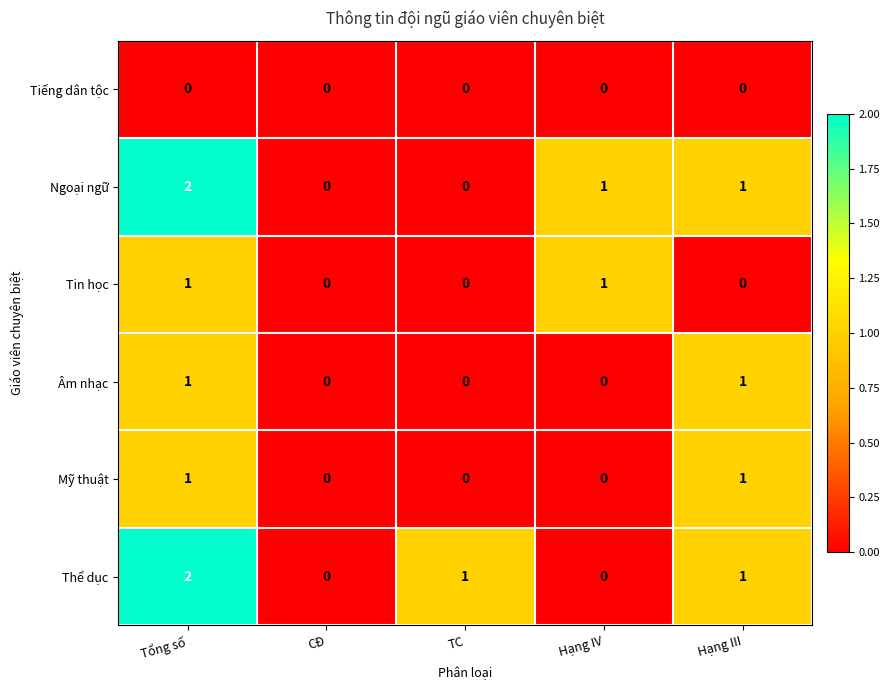

Reading left to right, list all the values displayed in this chart.

Tiếng dân tộc: Tổng số=0	CĐ=0	TC=0	Hạng IV=0	Hạng III=0
Ngoại ngữ: Tổng số=2	CĐ=0	TC=0	Hạng IV=1	Hạng III=1
Tin học: Tổng số=1	CĐ=0	TC=0	Hạng IV=1	Hạng III=0
Âm nhạc: Tổng số=1	CĐ=0	TC=0	Hạng IV=0	Hạng III=1
Mỹ thuật: Tổng số=1	CĐ=0	TC=0	Hạng IV=0	Hạng III=1
Thể dục: Tổng số=2	CĐ=0	TC=1	Hạng IV=0	Hạng III=1